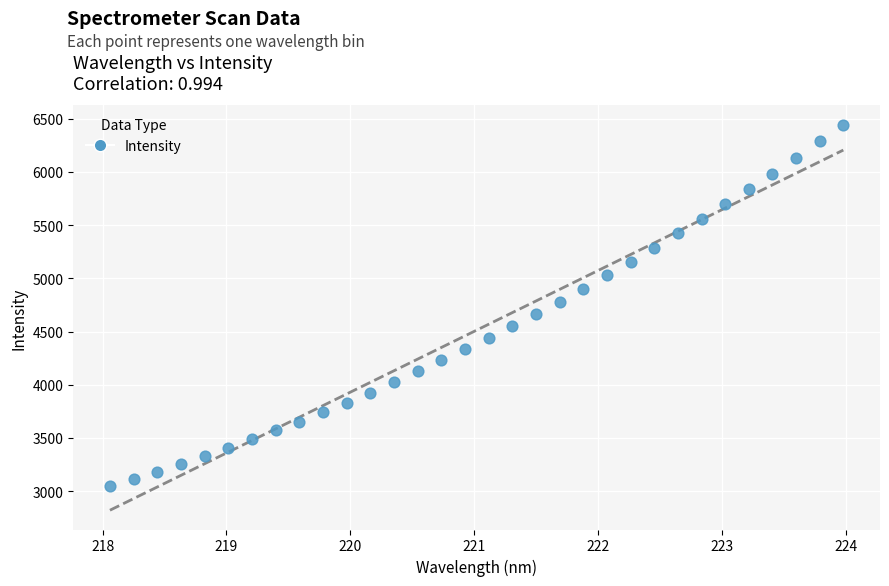

What is the range of X values (max minus min)?

5.9